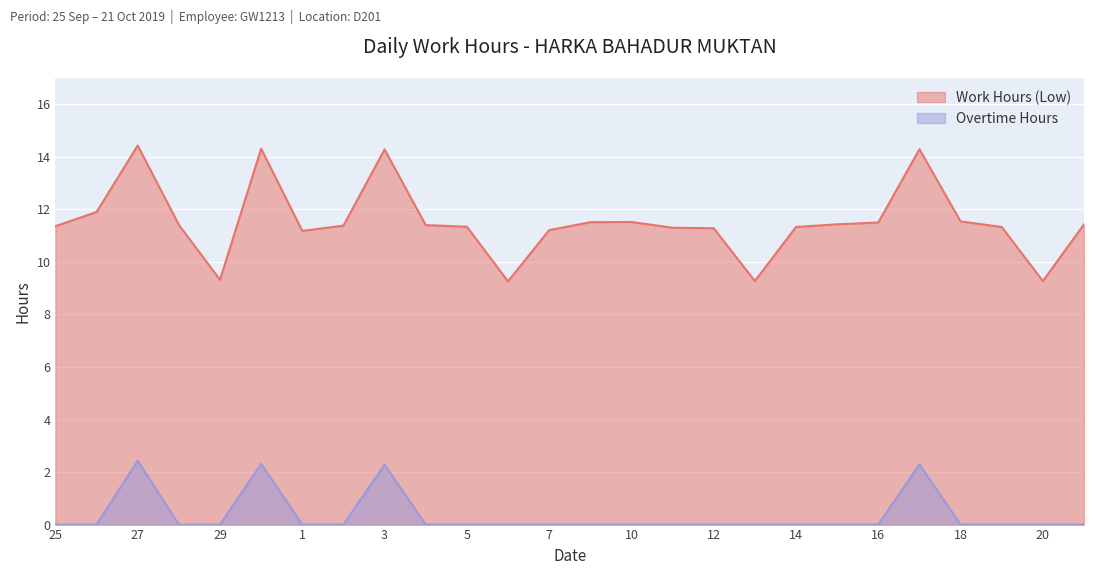

At which category does Overtime Hours reach its first local peak?

27